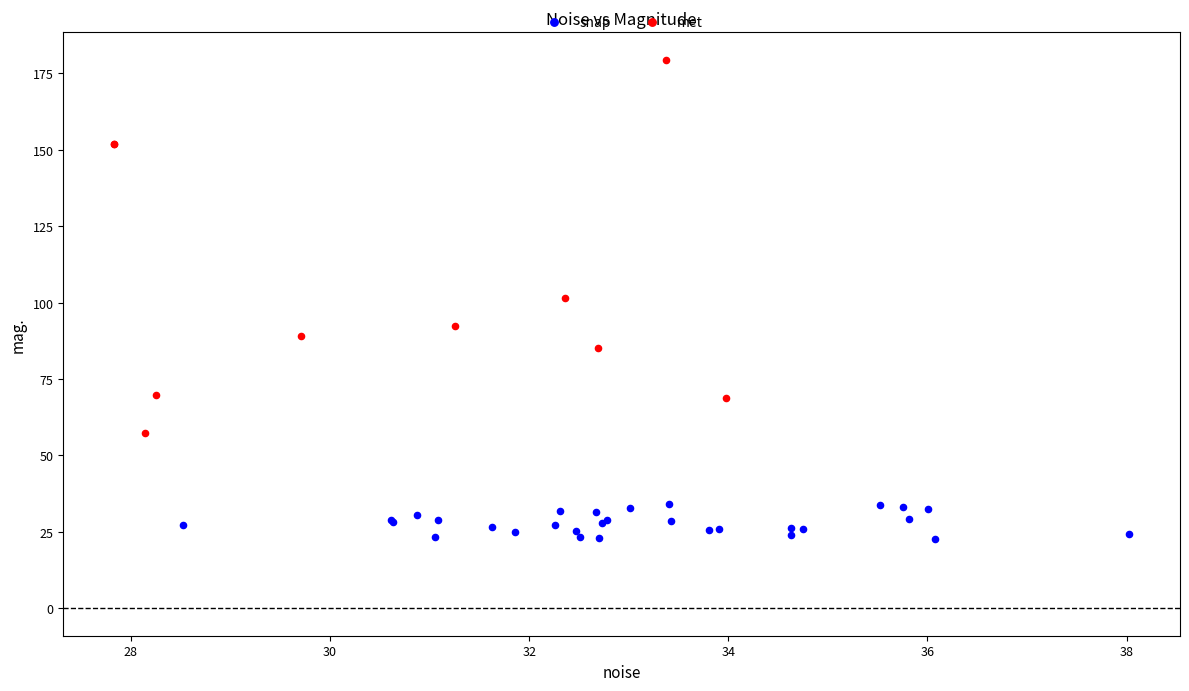

Which series contains the highest Y value?

met